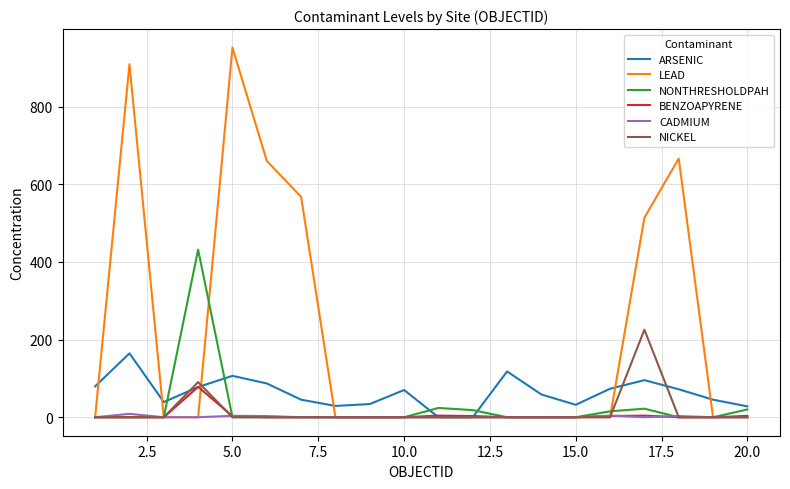

Which series has the largest total across all categories?

LEAD